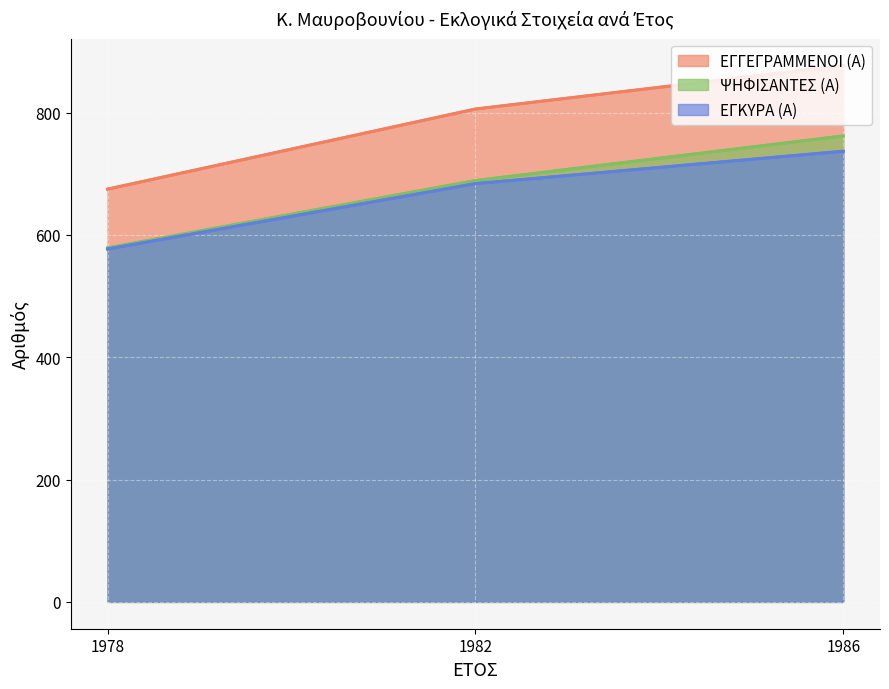

How many lines are shown in the chart?

3